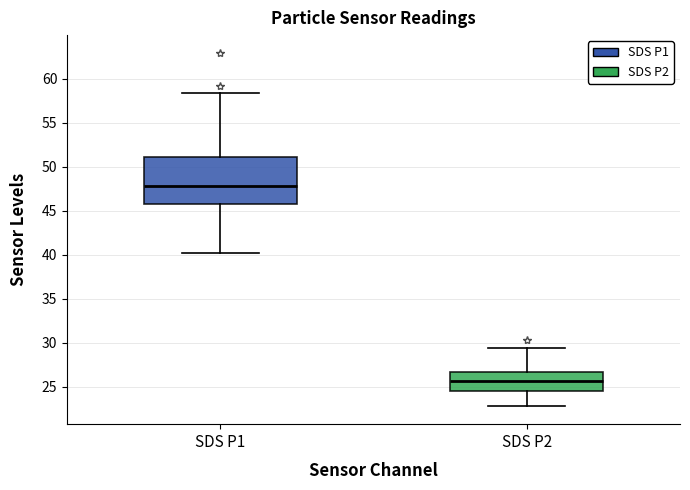

Where is the upper edge of the box for SDS P1 on the y-axis? The values are not printed on the chart, so give them approximately, as read against the axis.

51.0